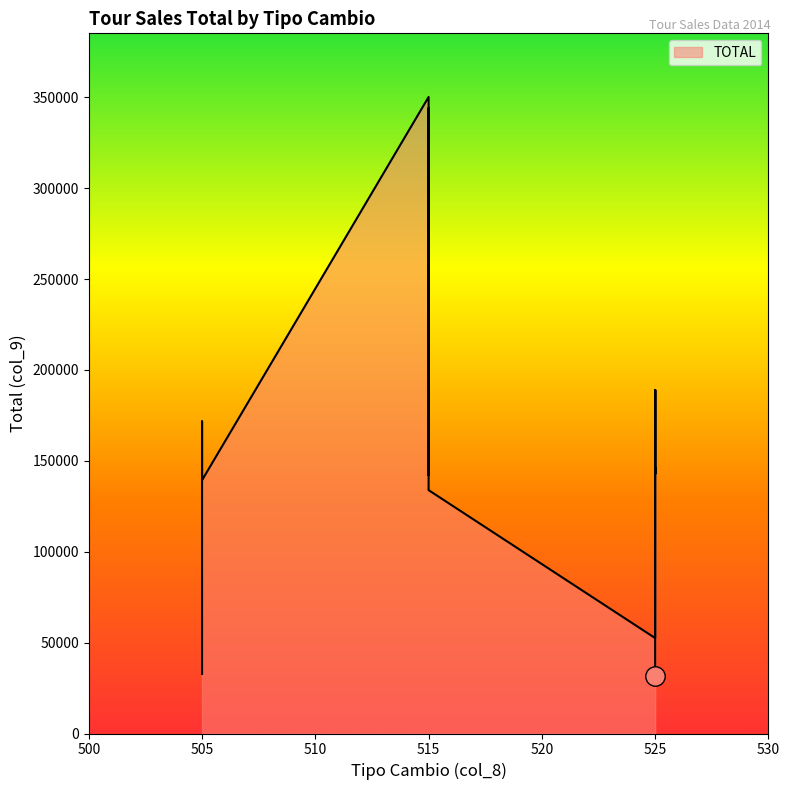

Between 525 and 525, which is larger?

525